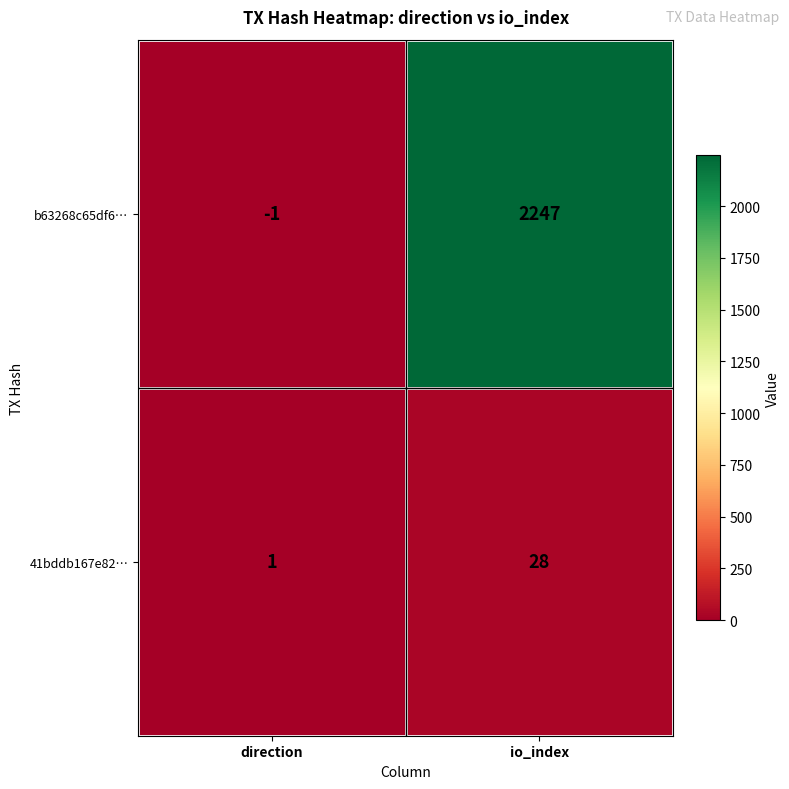

Count the number of data series in this chart.

2